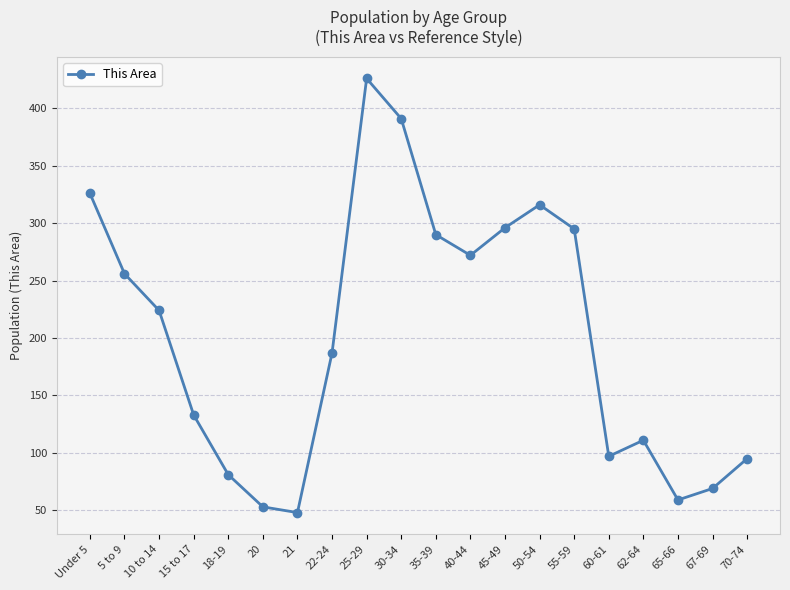

How many data points does each series have?

20